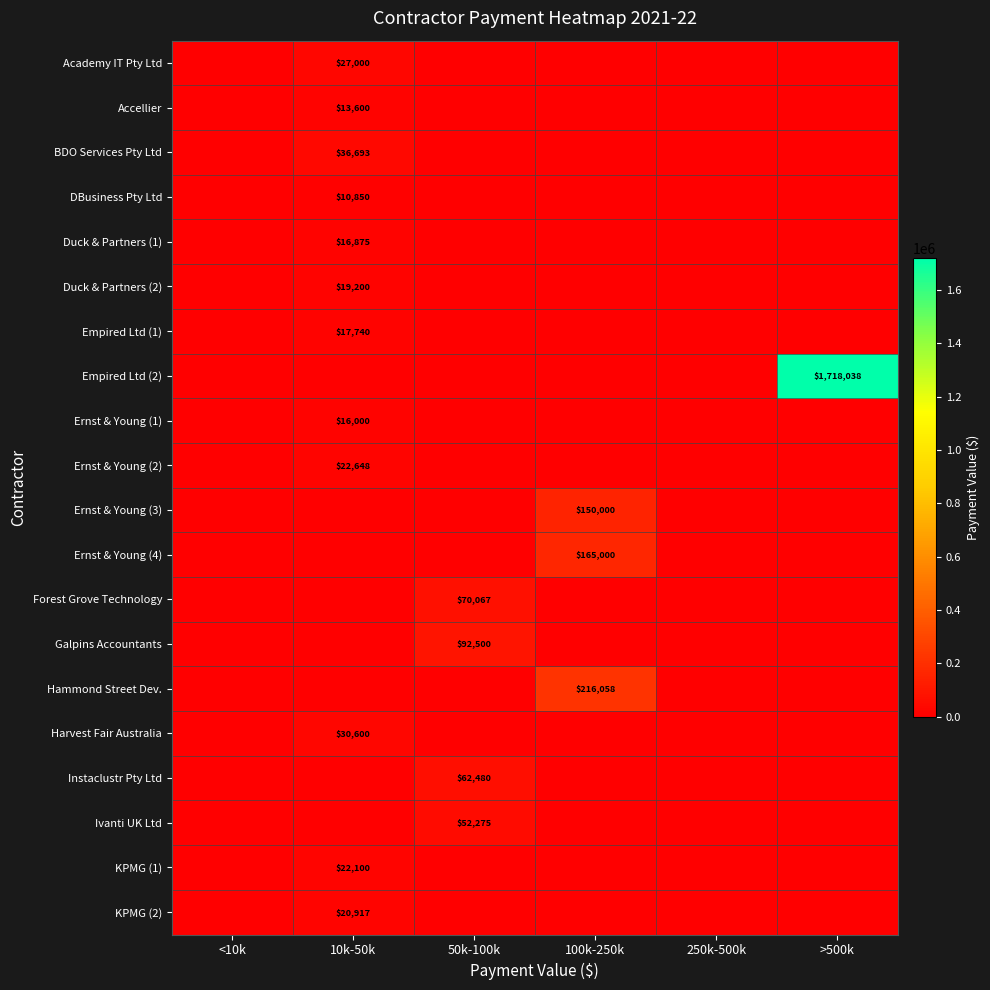

The Instaclustr Pty Ltd series shows 62480 at 50k-100k. True or false?

True